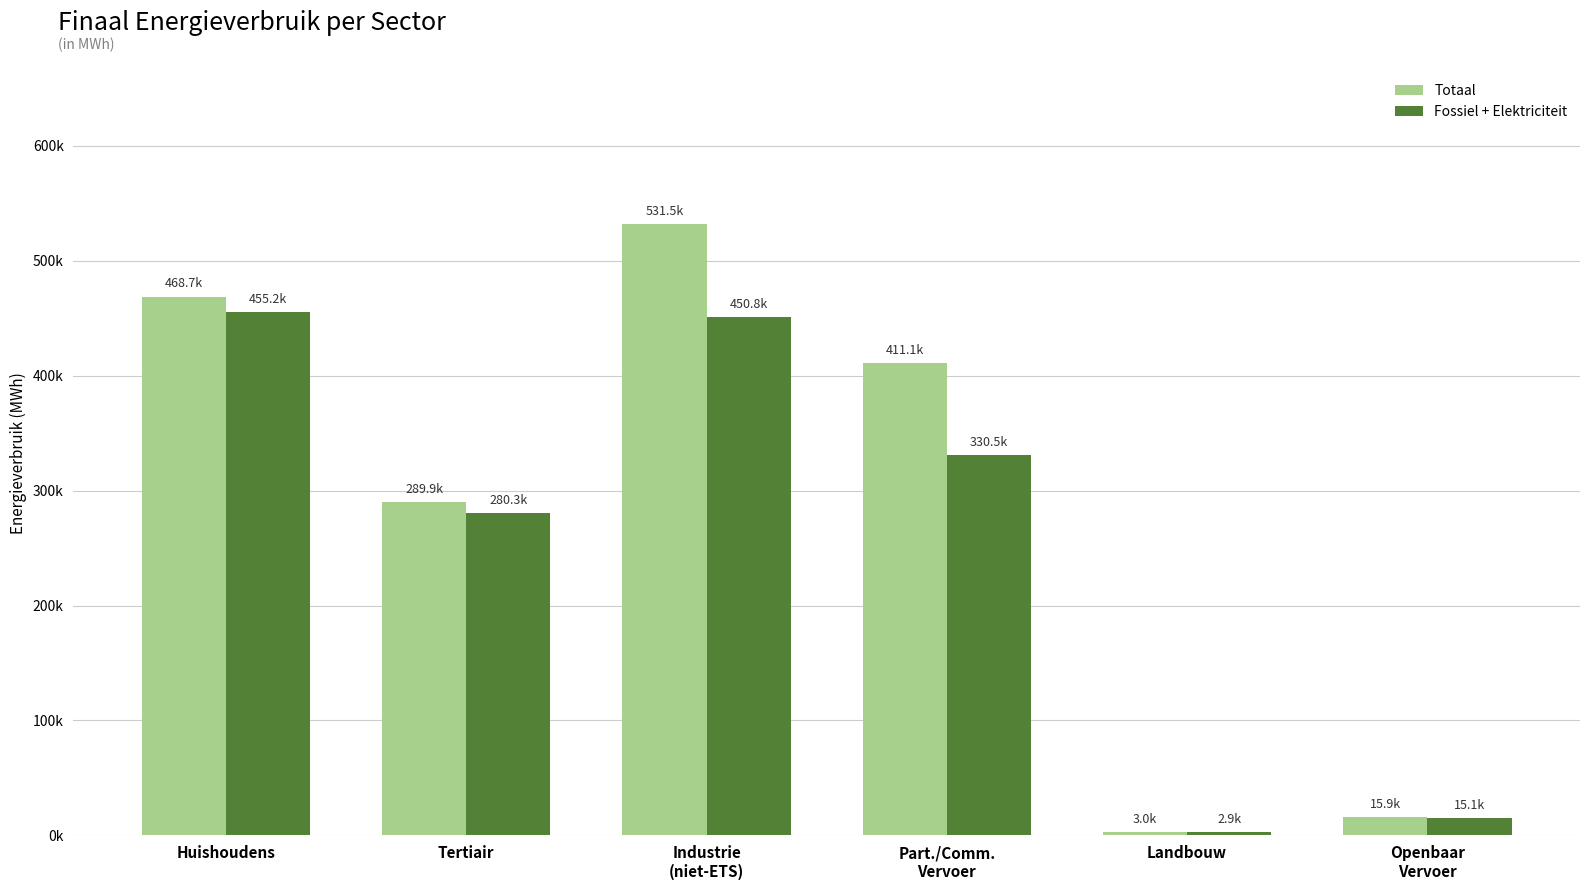

What are all the series names shown in the legend?

Totaal, Fossiel + Elektriciteit